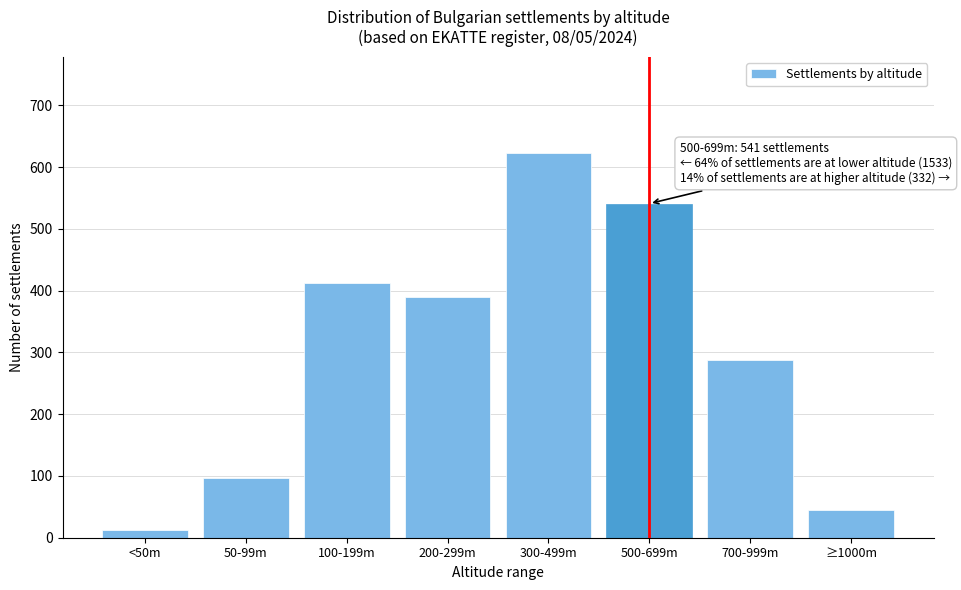

Reading left to right, transcribe all the data shown in this chart.

12	97	412	389	623	541	287	45